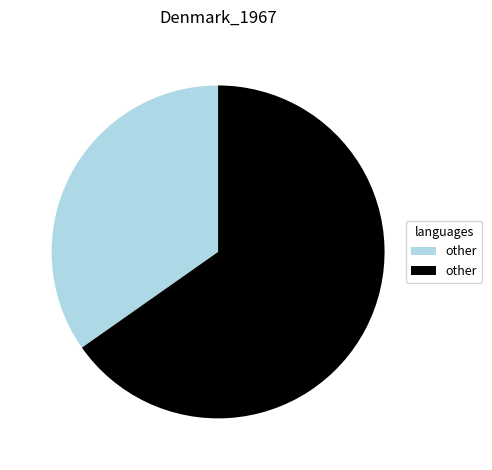

Is there a majority slice in this chart?

Yes